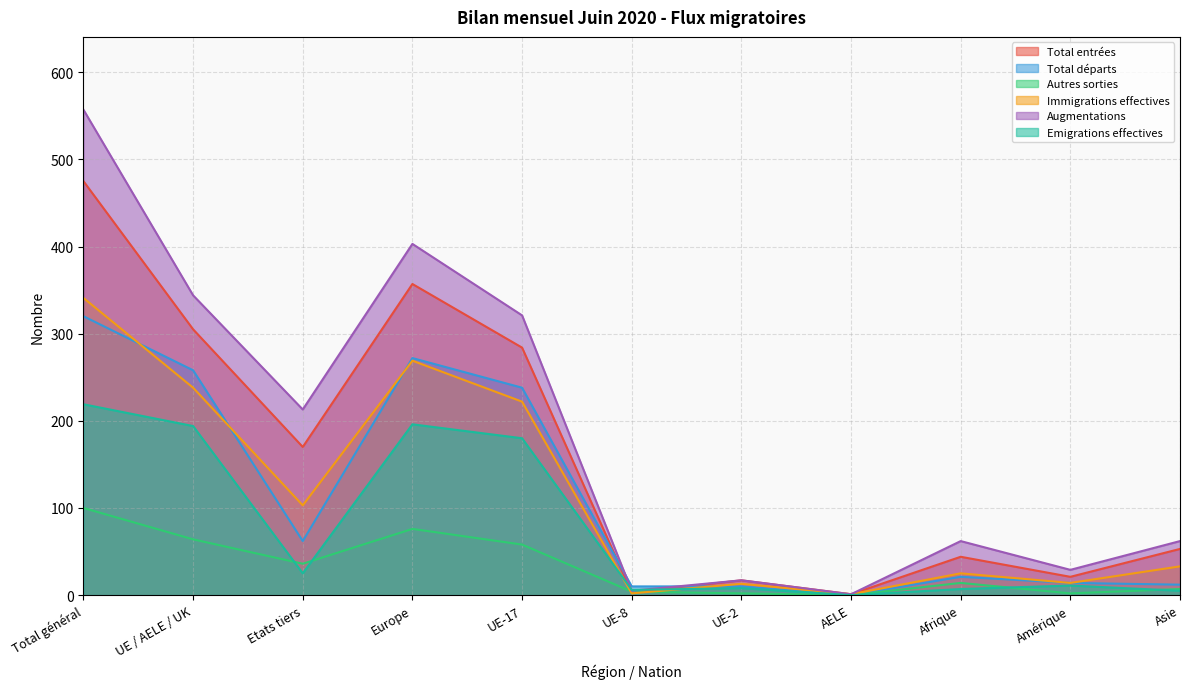

Count the number of categories in the chart.

11